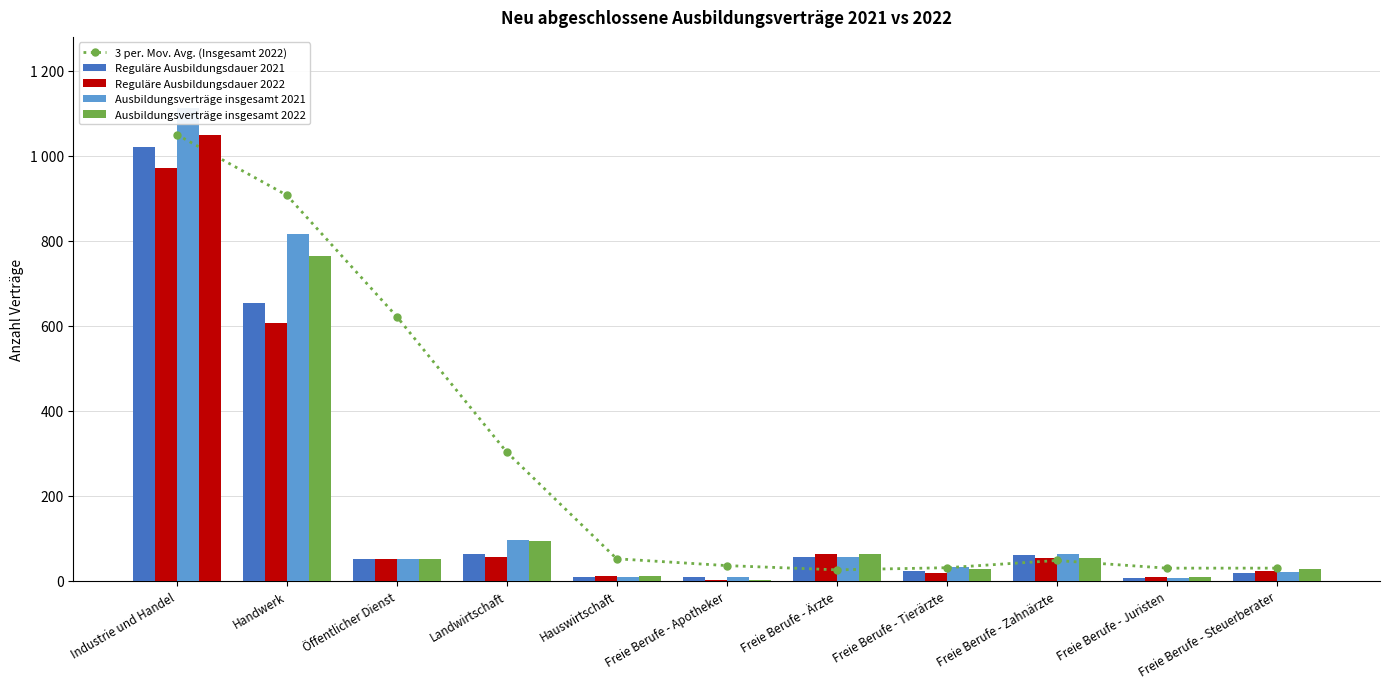

Does the chart contain stacked bars?

No